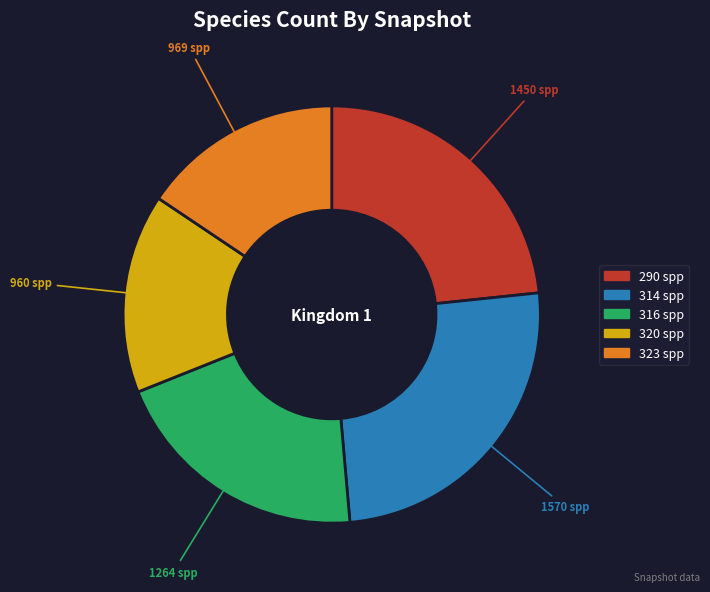

How many segments does this pie chart have?

5